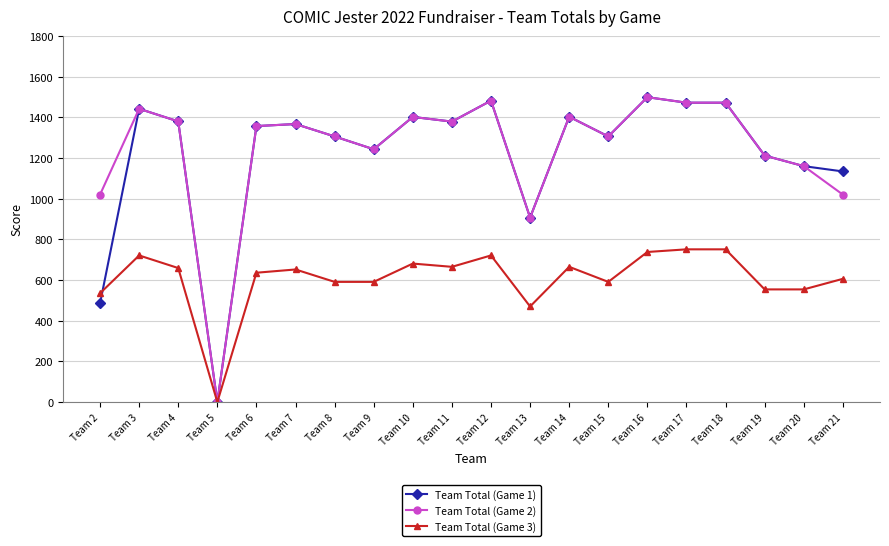

What is the value of the Team Total (Game 1) point at the 11th from the left?

1482